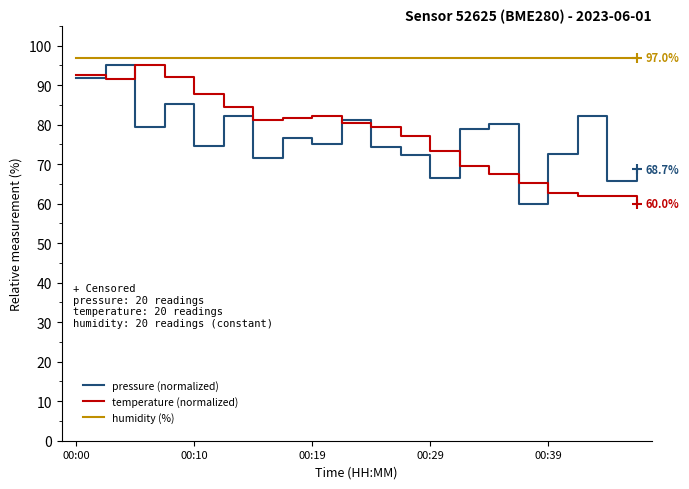

Which series has the largest total across all categories?

humidity (%)